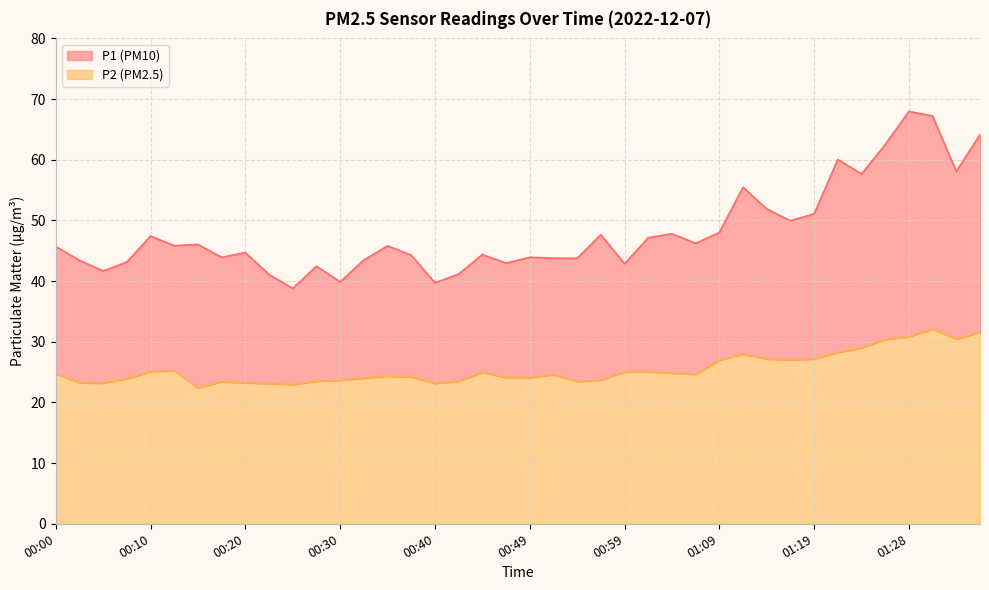

Reading left to right, transcribe all the data shown in this chart.

P1: 45.7	43.4	41.7	43.1	47.4	45.8	46.0	43.9	44.7	41.1	38.8	42.5	39.9	43.5	45.8	44.3	39.7	41.1	44.4	43.0	43.9	43.8	43.8	47.6	42.9	47.1	47.8	46.2	48.0	55.5	51.9	50.0	51.1	60.0	57.6	62.5	68.0	67.2	58.1	64.2
P2: 24.8	23.2	23.2	23.9	25.1	25.2	22.4	23.4	23.2	23.1	22.9	23.5	23.6	24.0	24.3	24.2	23.1	23.5	24.9	24.1	24.1	24.6	23.4	23.7	25.1	25.1	24.8	24.6	27.0	28.0	27.2	27.1	27.2	28.3	29.0	30.4	30.9	32.1	30.4	31.6